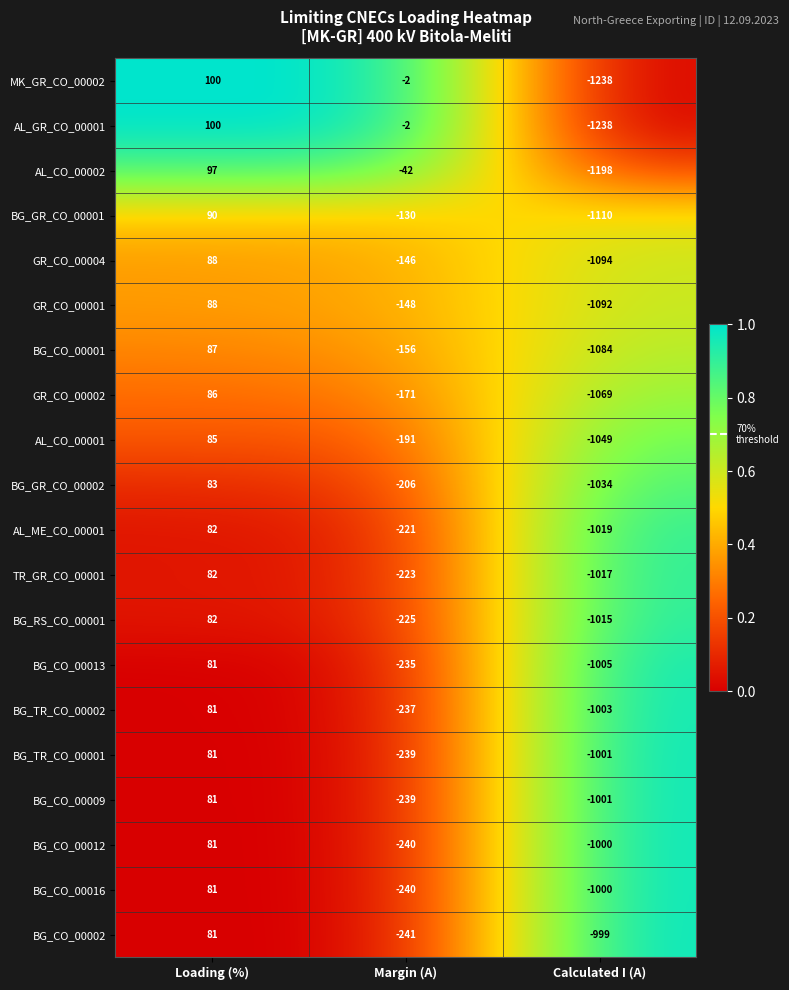

The BG_CO_00012 series shows 111 at Loading (%). True or false?

False